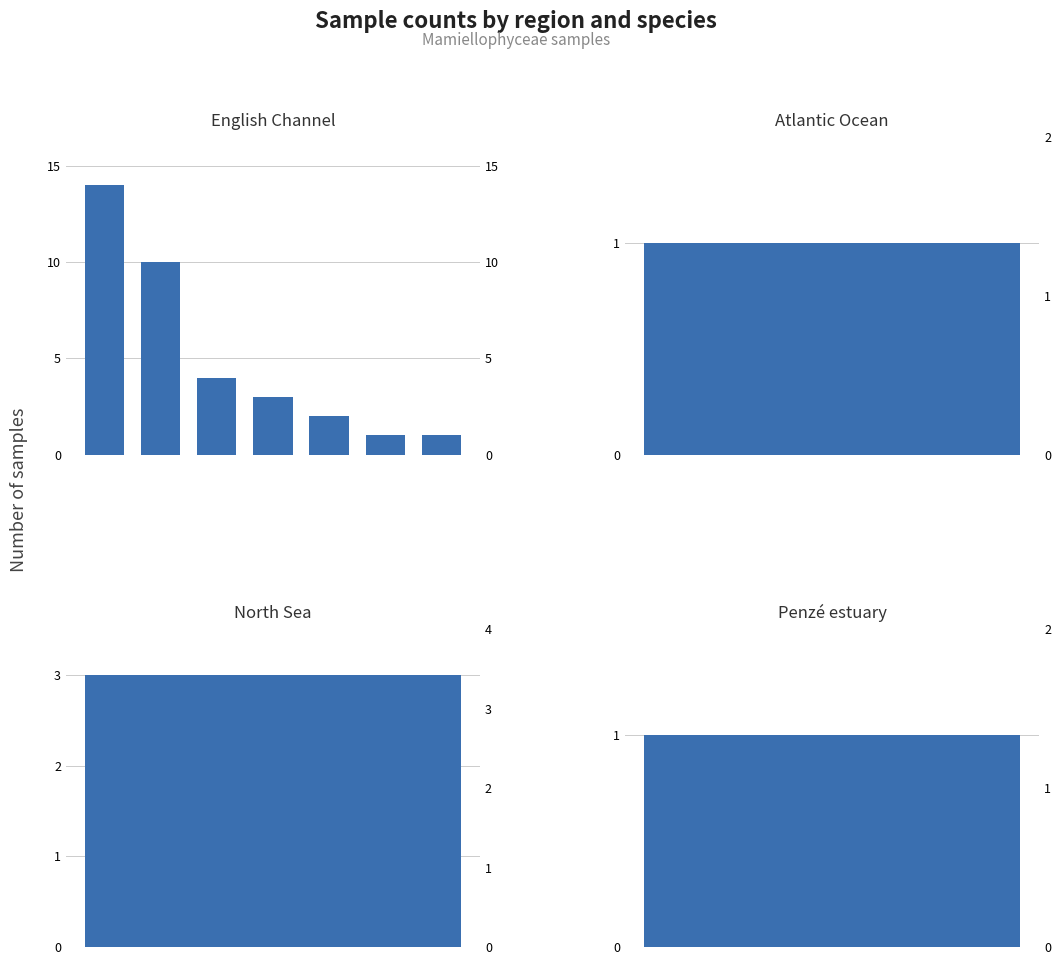

What is the maximum value shown in the chart?

14